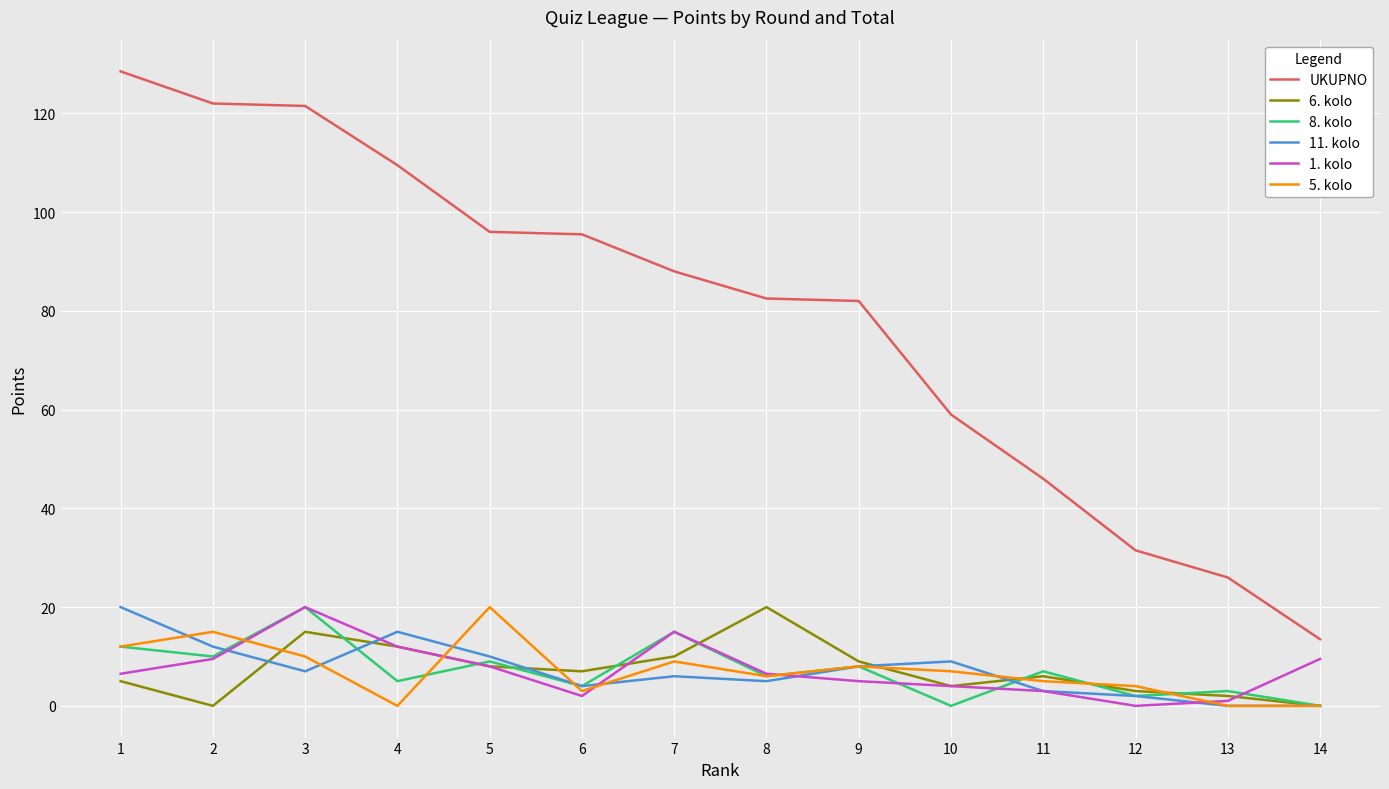

The 5. kolo series shows 8.0 at 9. True or false?

True